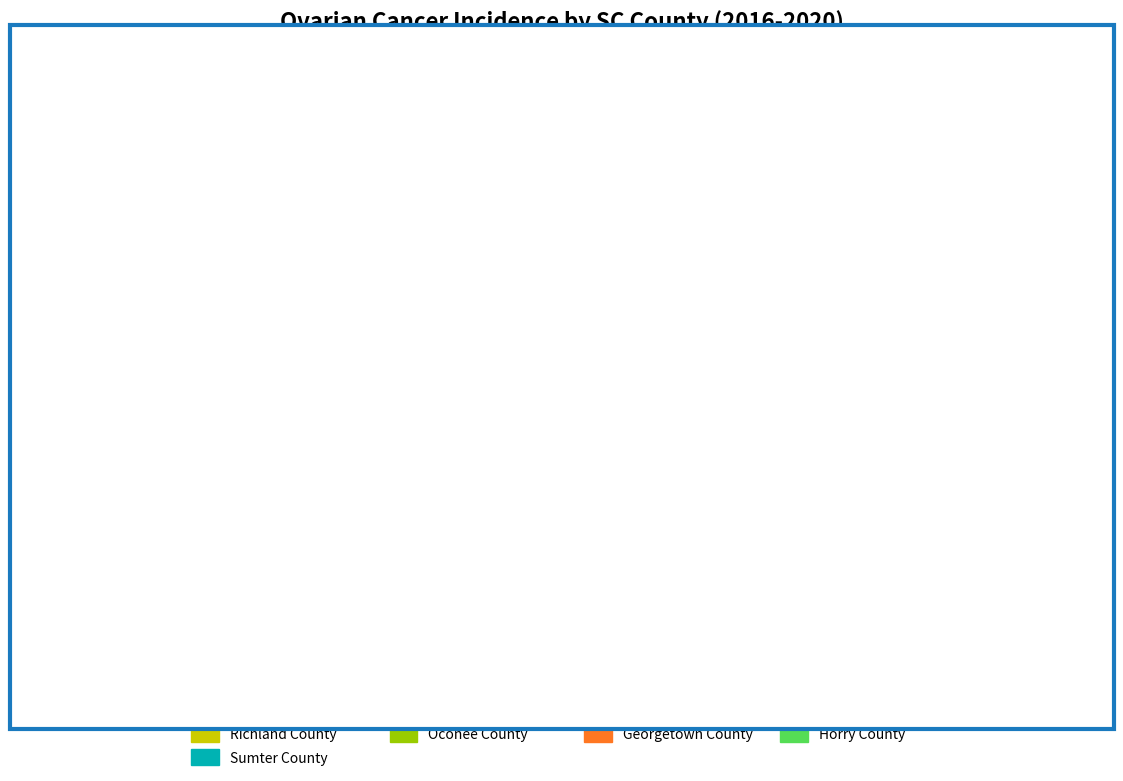

How many slices are in this pie chart?

13